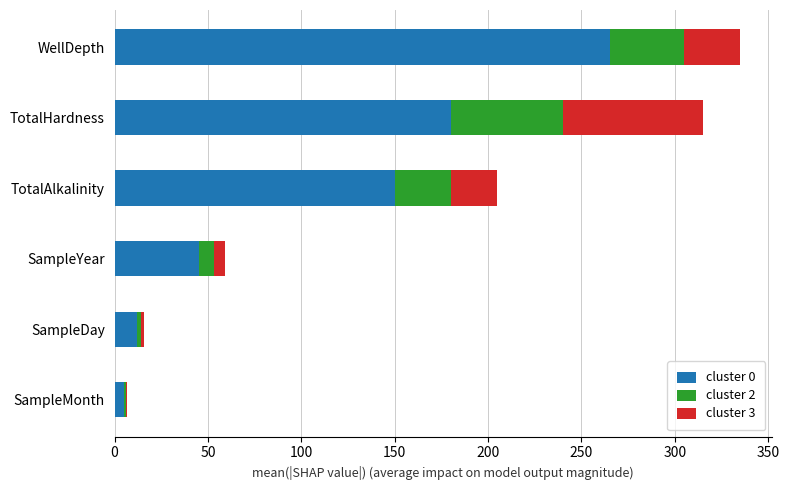

The value of cluster 0 at SampleYear is 71.0. True or false?

False